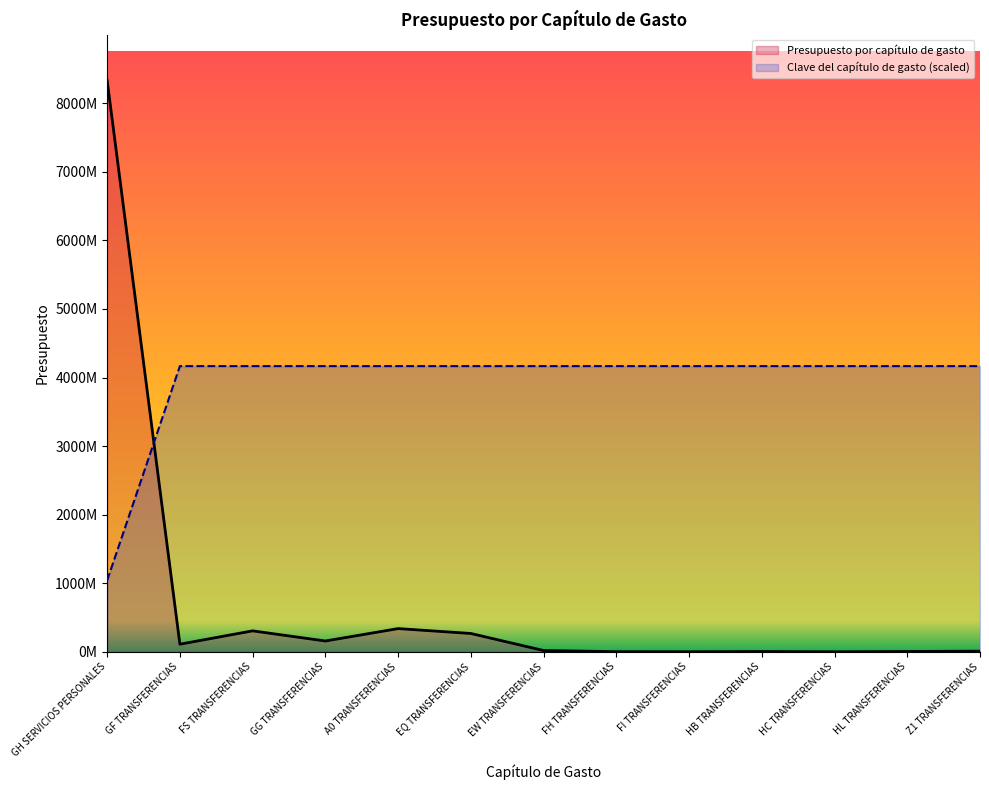

At which label does Clave del capítulo de gasto first exceed 4166165402?

GF TRANSFERENCIAS